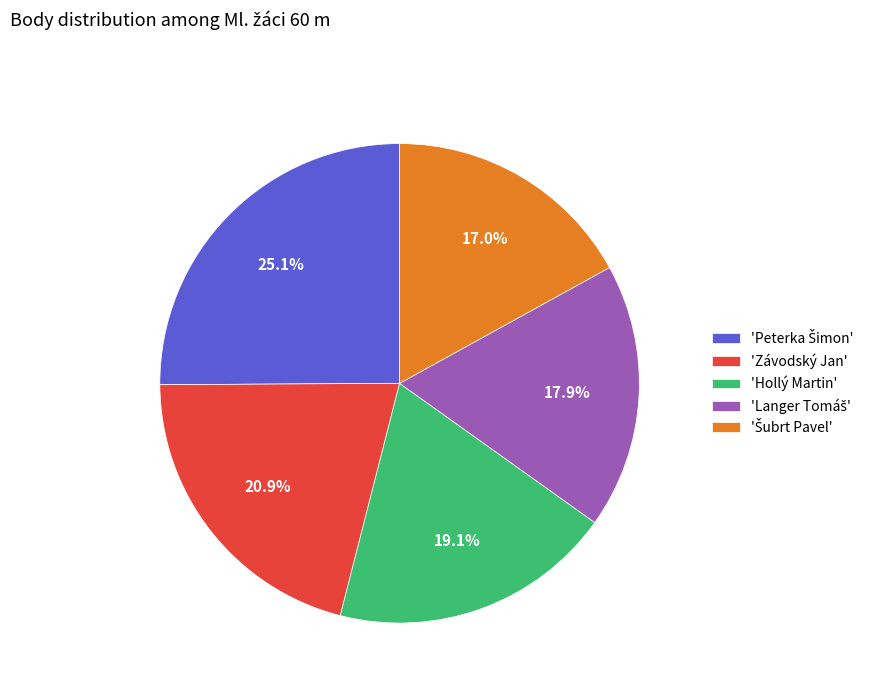

Is there any slice that represents more than half of the pie?

No